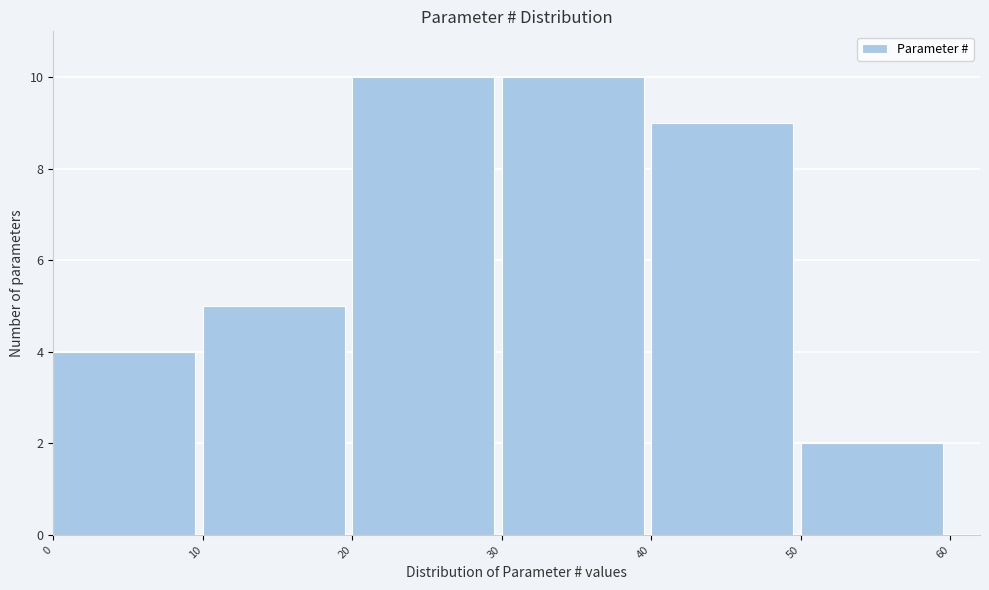

What is the height of the bar covering 0 to 10 on the x-axis? The values are not printed on the chart, so give them approximately, as read against the axis.

4